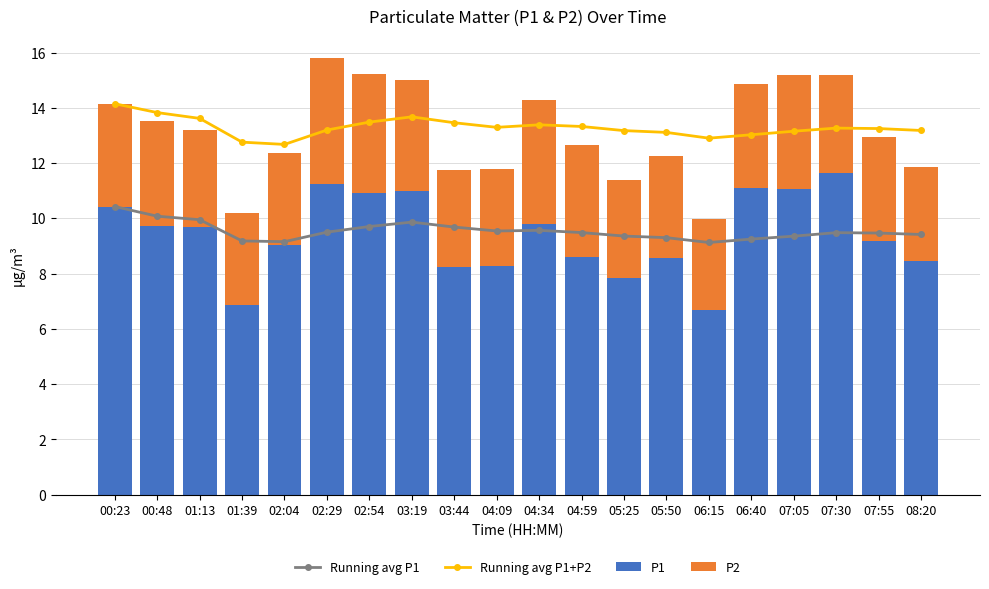

What is the spread (max minus min) of values at 05:50?

9.4